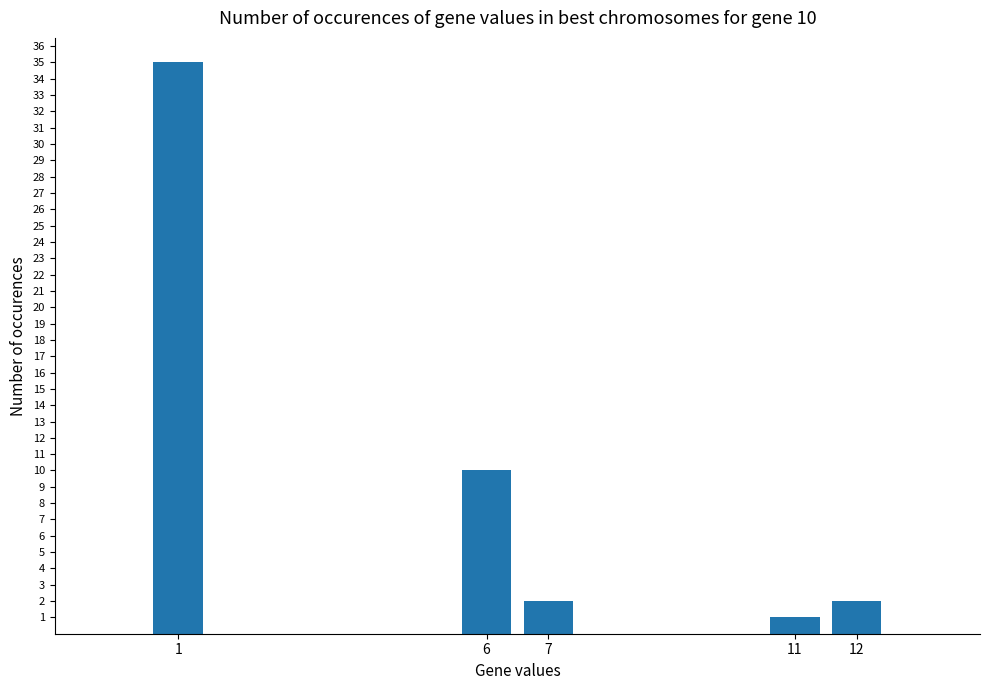

What is the maximum value shown in the chart?

35